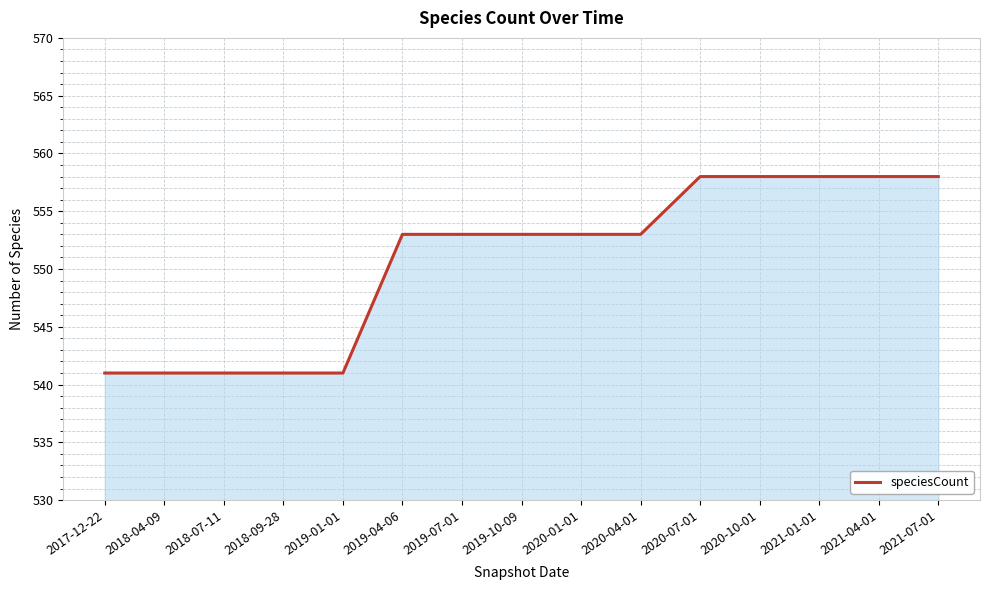

The value at 2018-04-09 is 541. True or false?

True